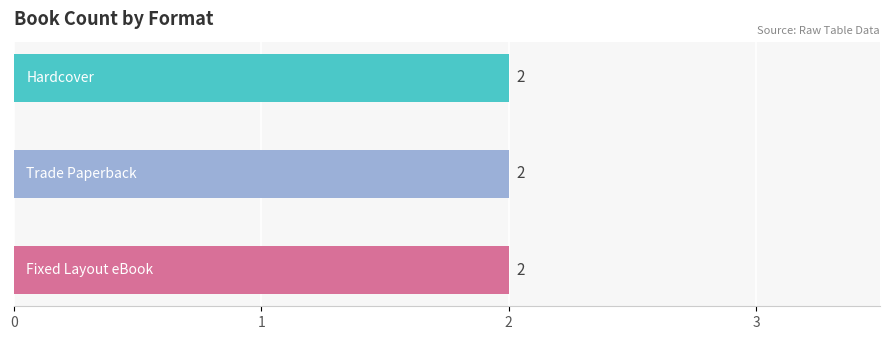

How many data points in Trade Paperback are less than 155229844?

1